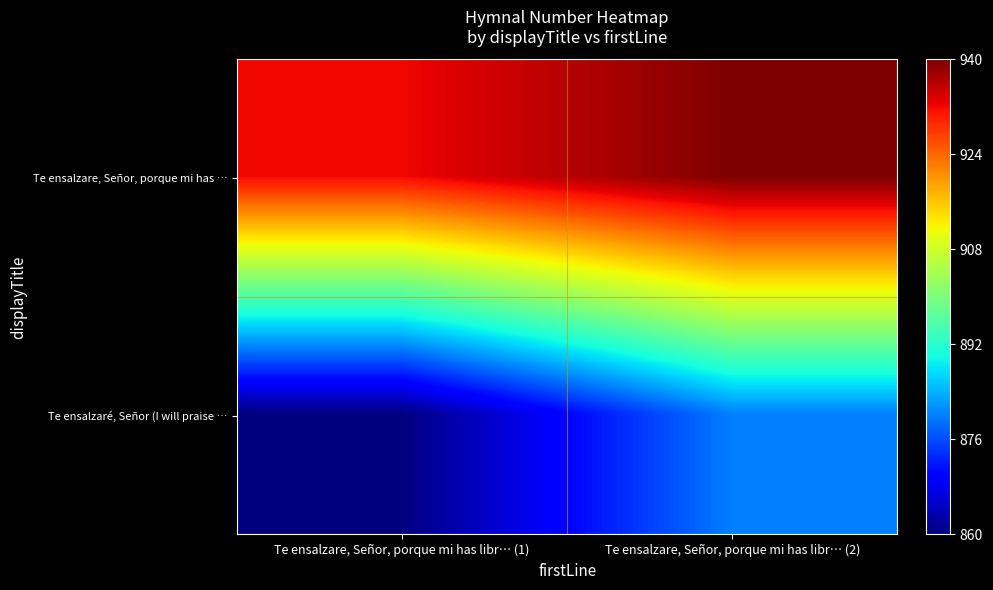

Rank the series at Te ensalzare, Señor, porque mi has libr… (2) from highest to lowest value.

Te ensalzare, Señor, porque mi has …, Te ensalzaré, Señor (I will praise …